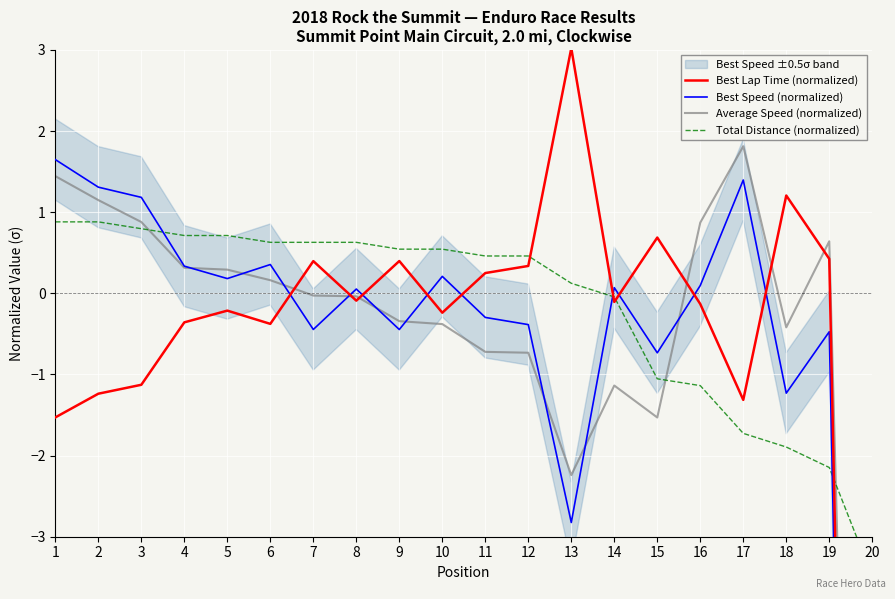

Read the Total Distance (normalized) value at 11.

0.5